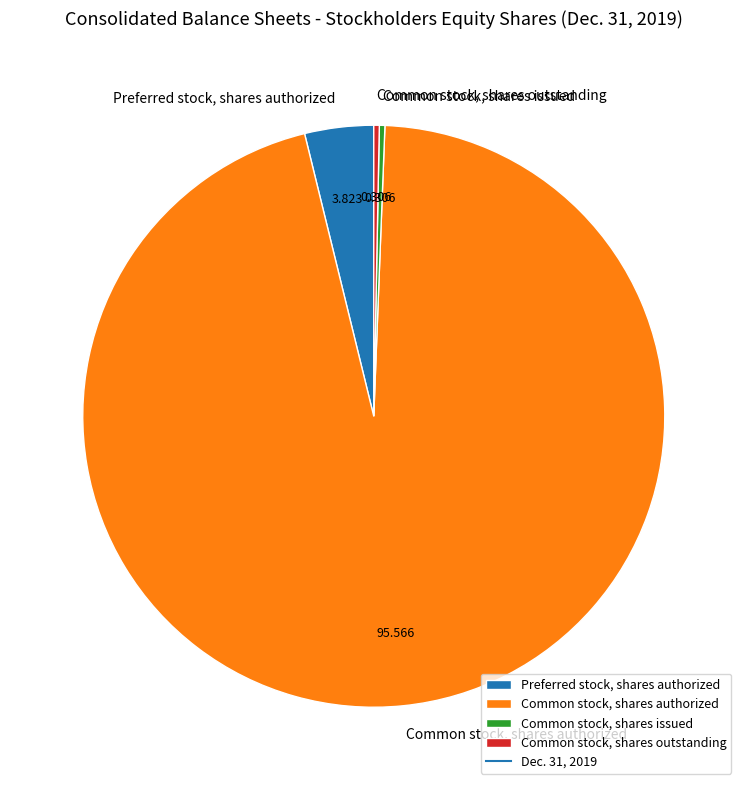

Which category accounts for the majority?

Common stock, shares authorized